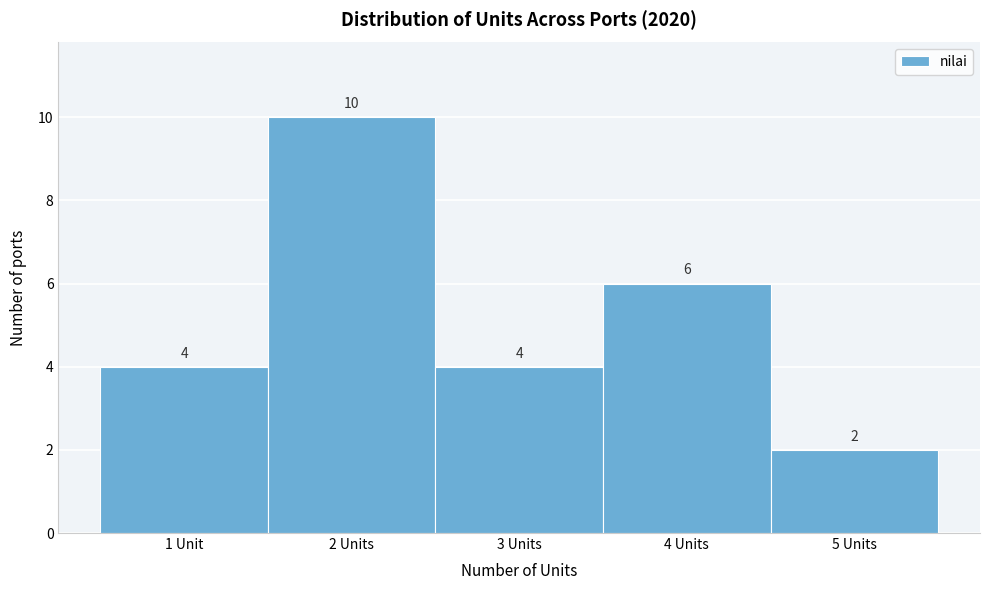

Reading right to left, extract all data points from this chart.

5 Units=2	4 Units=6	3 Units=4	2 Units=10	1 Unit=4